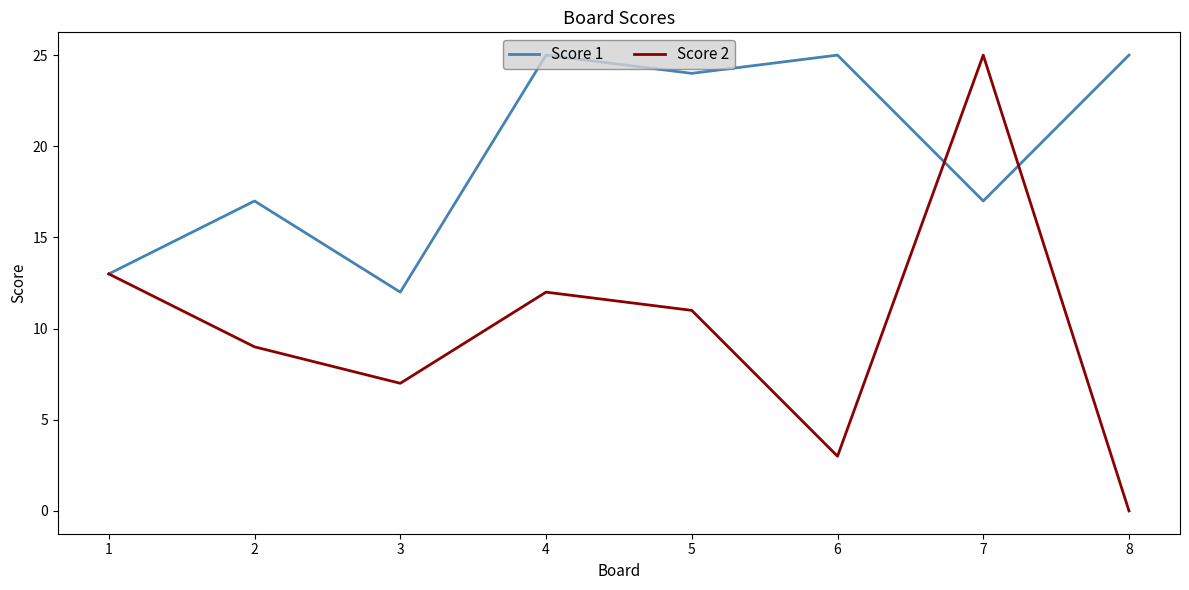

At which label does Score 2 reach its peak?

7